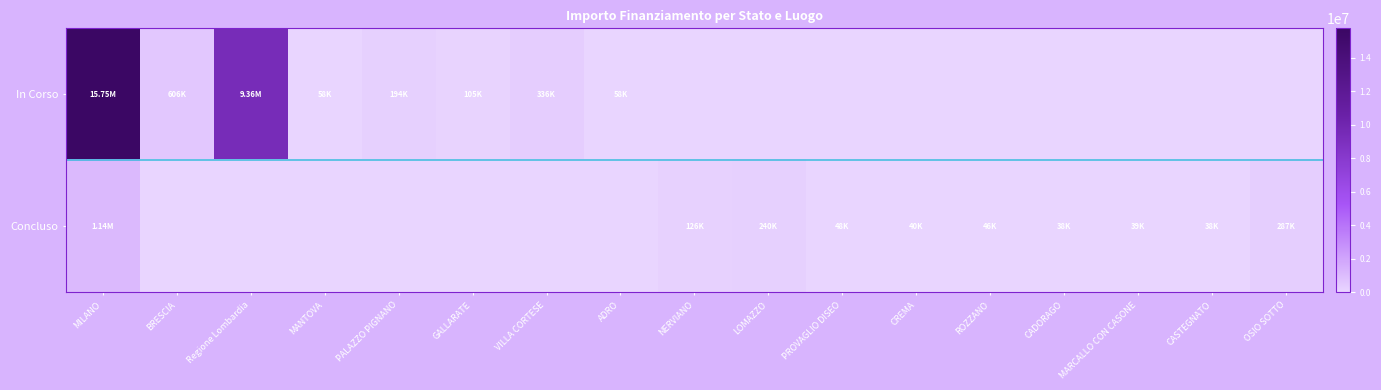

Which series has the largest range (max minus min)?

In Corso